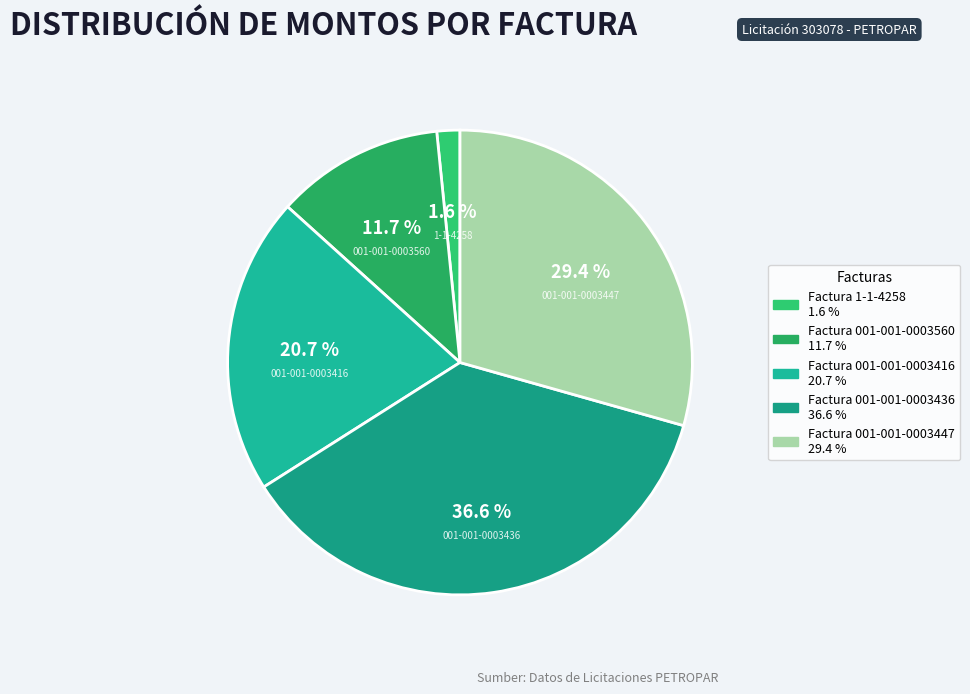

To the nearest percent, what portion does Factura 1-1-4258 represent?

2%